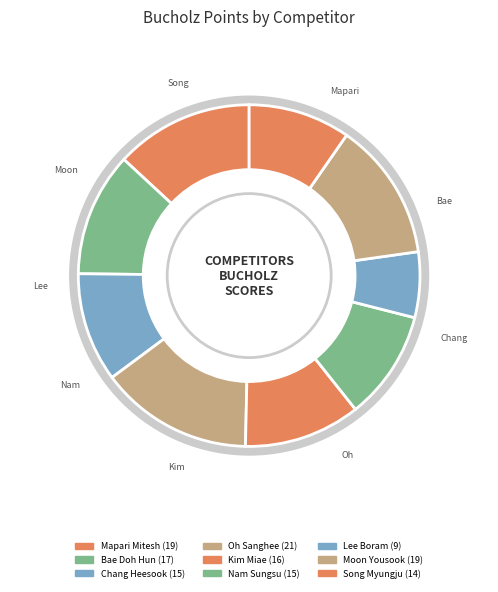

Does any single category account for the majority?

No